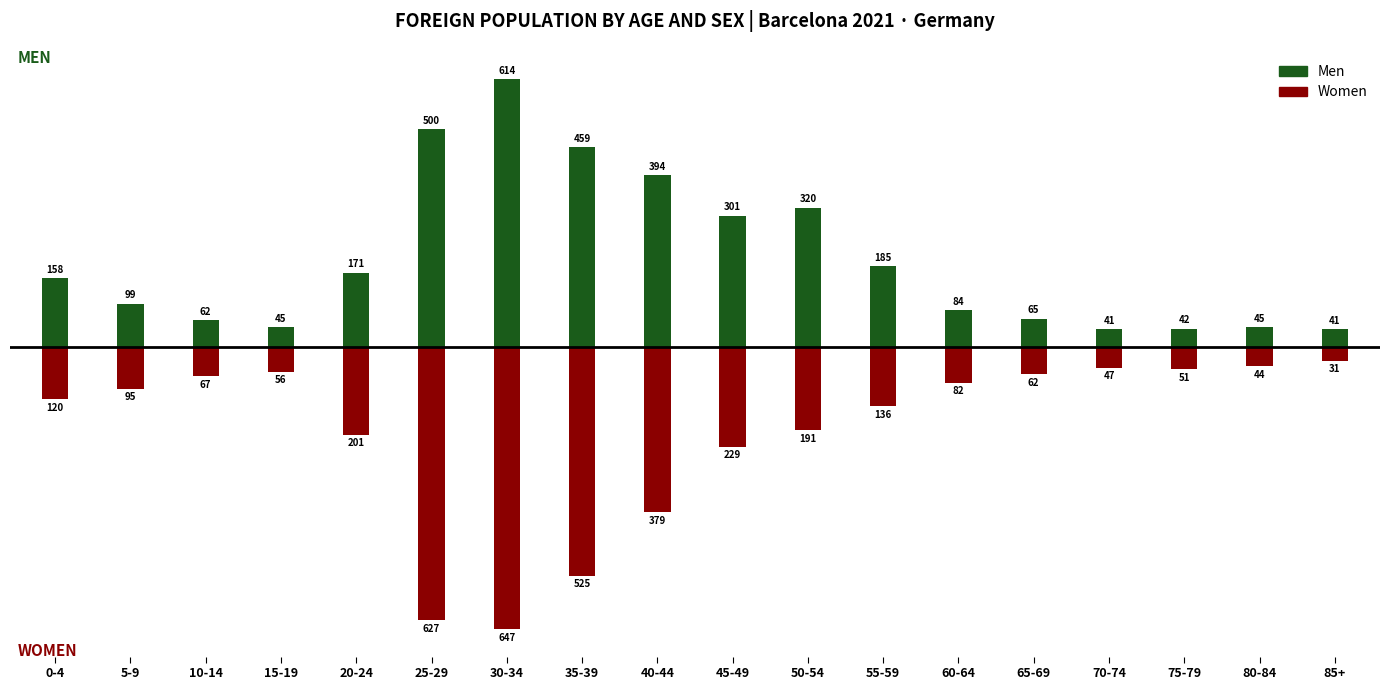

Where does the Men series first go above 158?

20-24